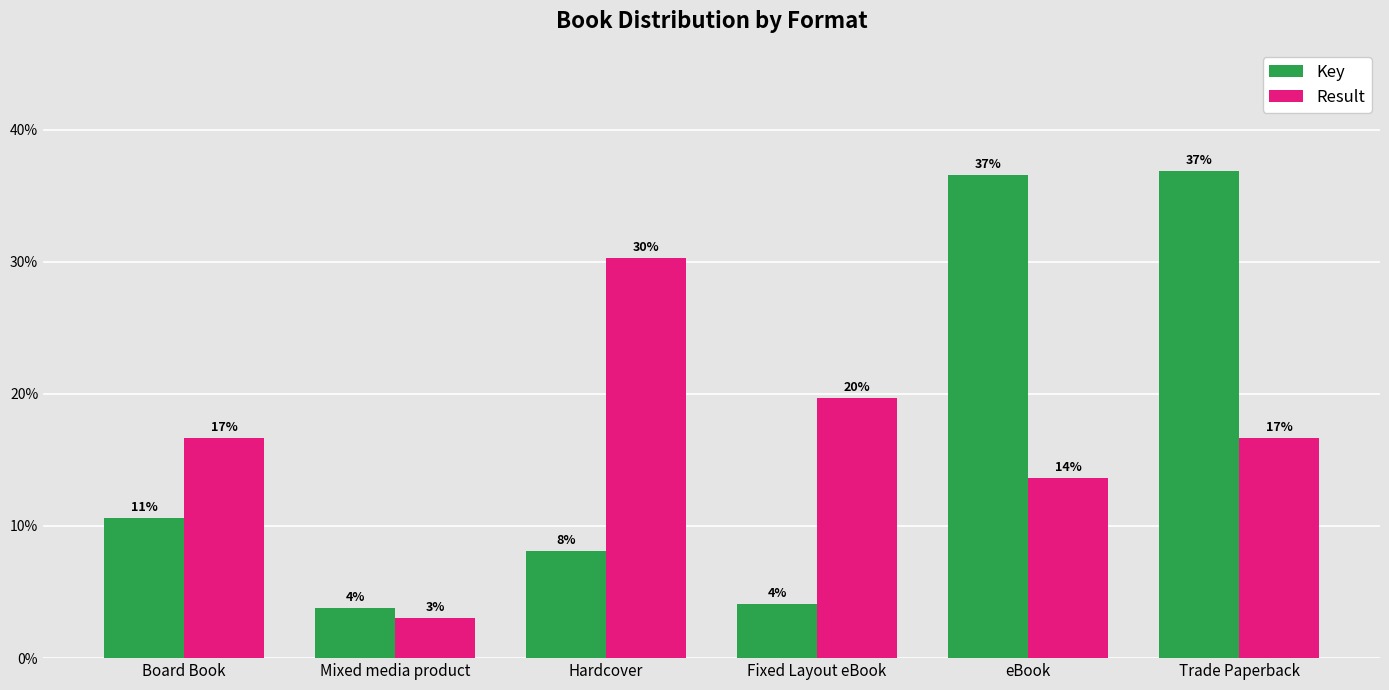

What are all the series names shown in the legend?

Key, Result